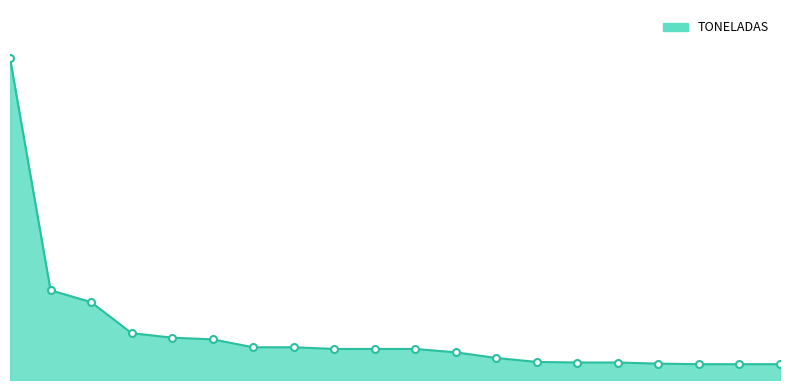

Does the chart have visible grid lines?

No